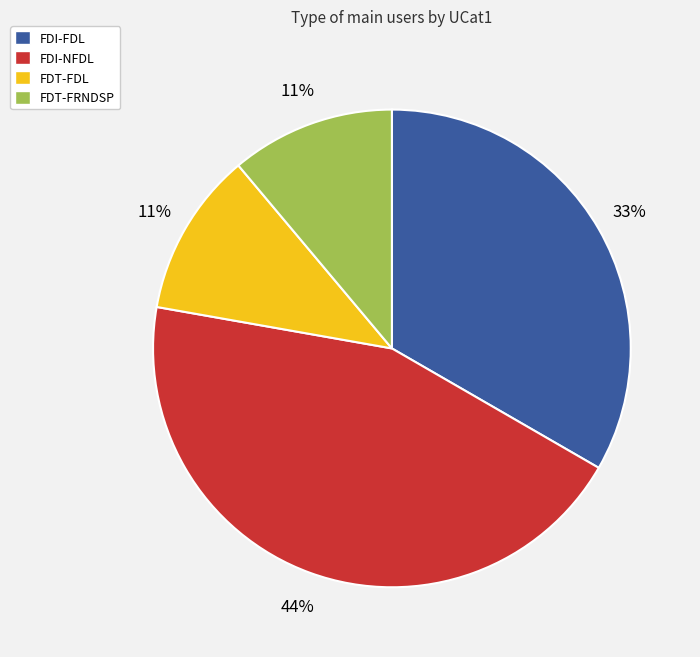

To the nearest percent, what is the difference between the largest and smallest slice percentages?

33%